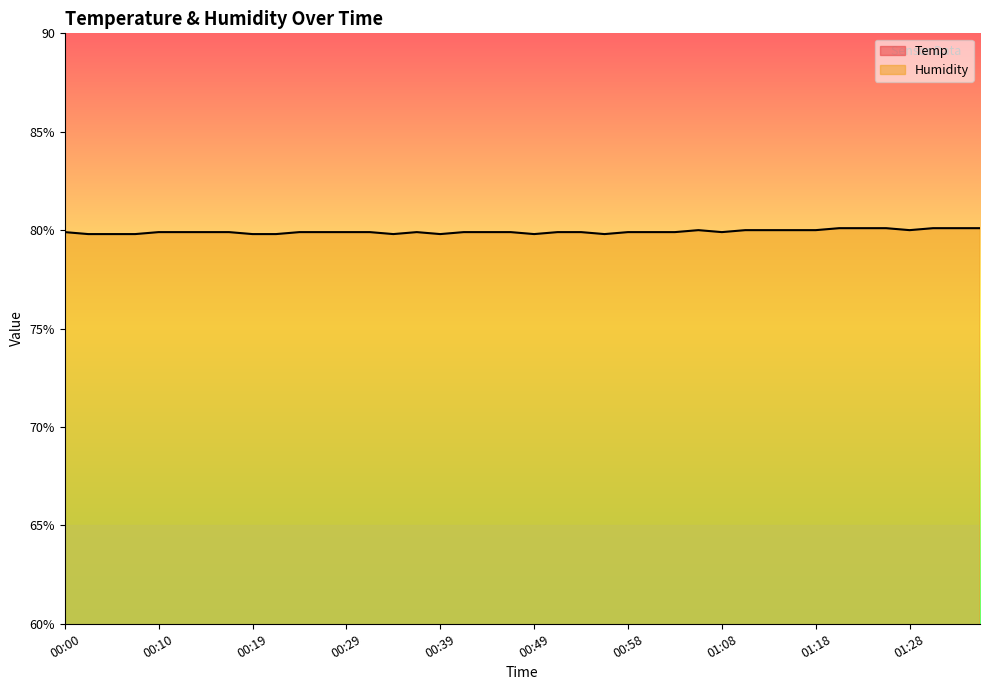

True or false: Humidity has more than 2 points higher than both neighbors.

False